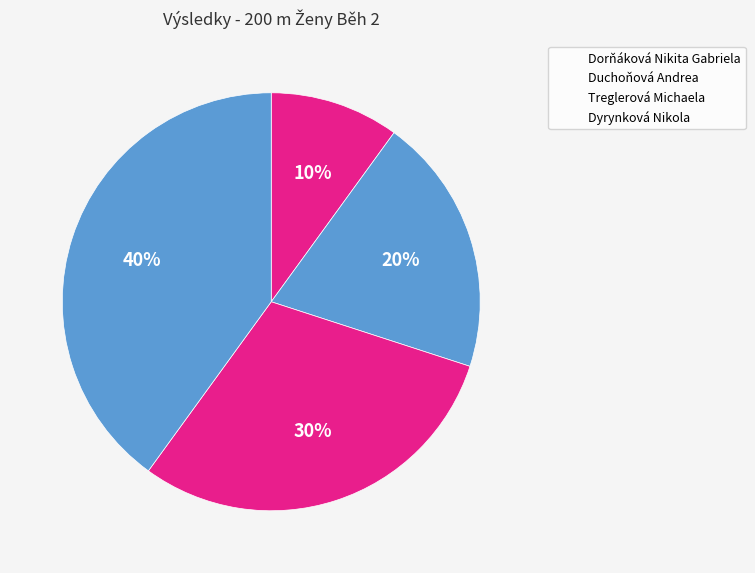

How many slices are in this pie chart?

4